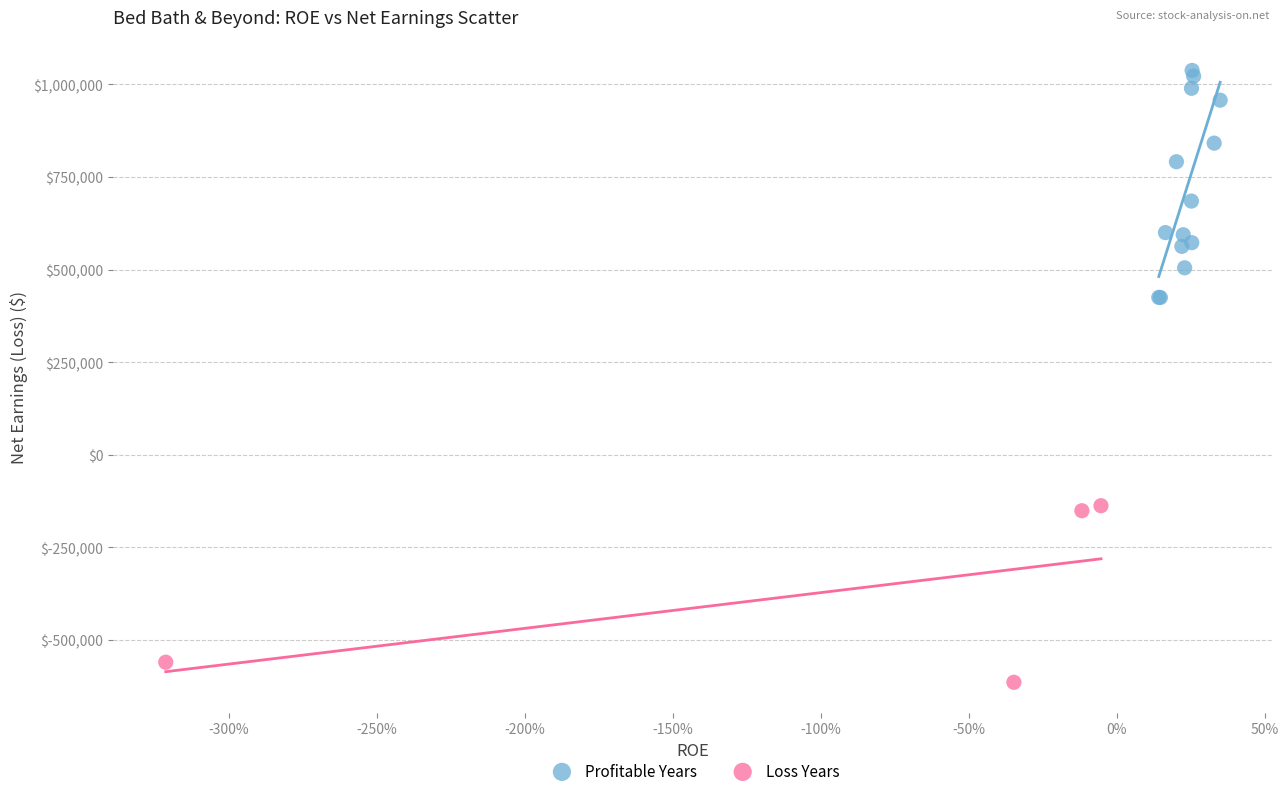

Which series contains the lowest Y value?

Loss Years